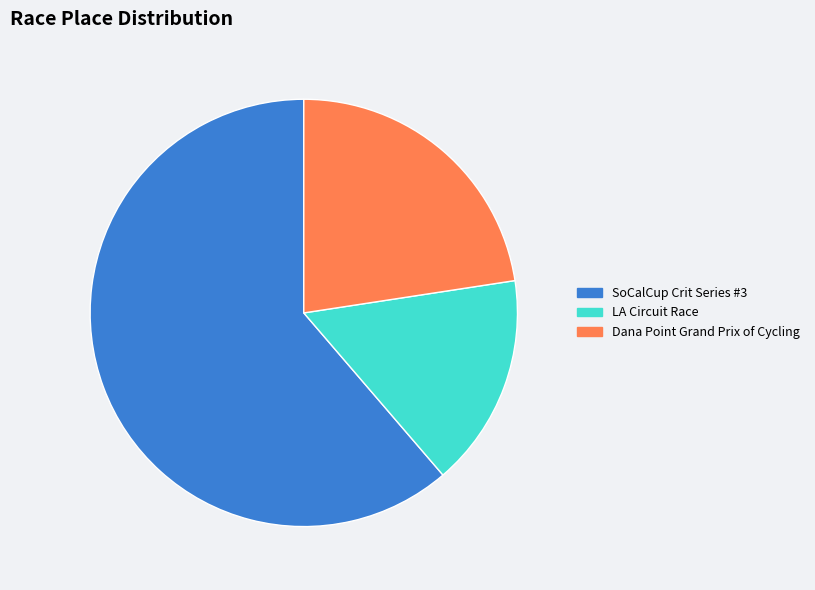

Which slice is the largest?

SoCalCup Crit Series #3